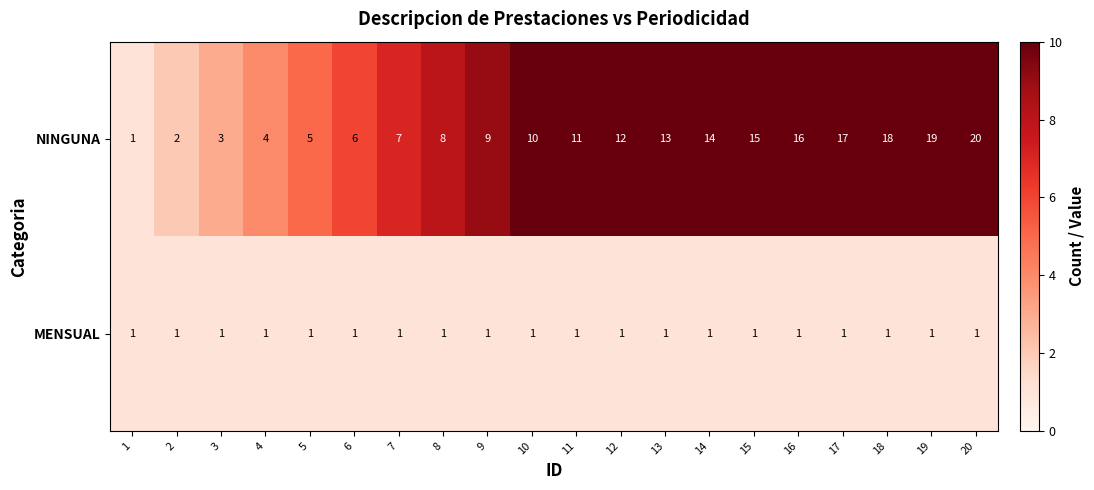

Is it true that MENSUAL equals 1 at 17?

True